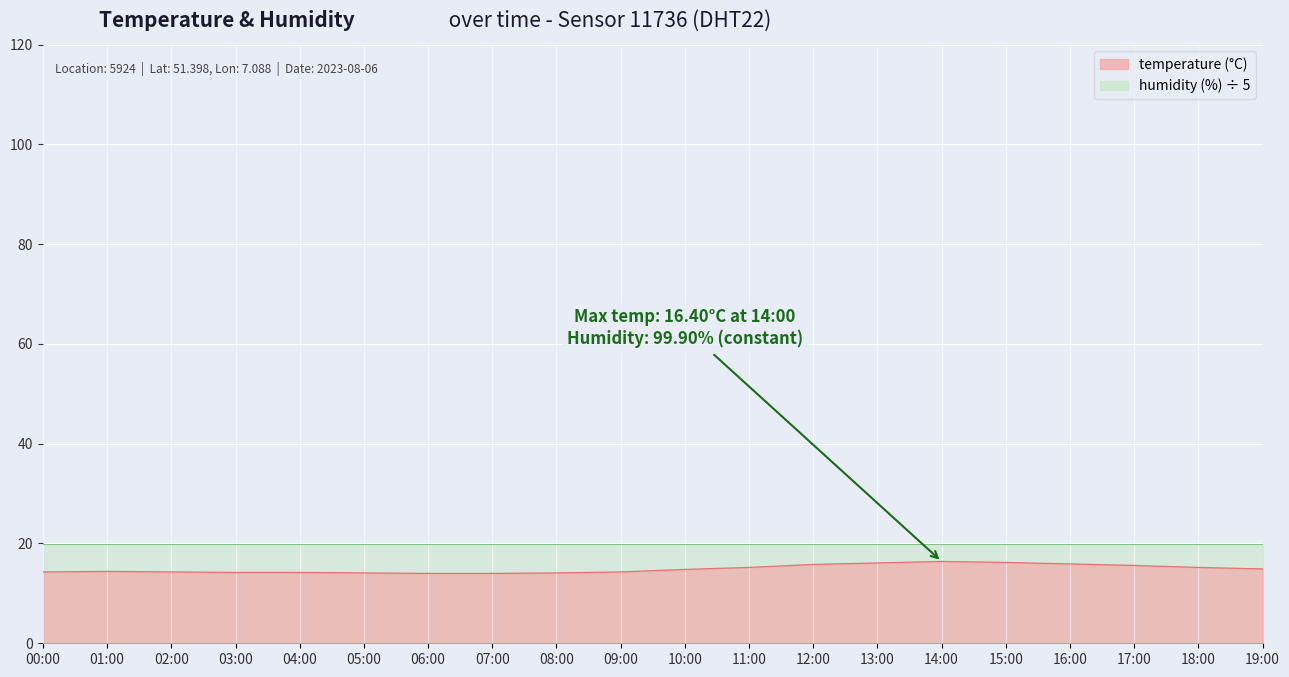

How many interior local peaks (higher than both neighbors) does the data have?

2